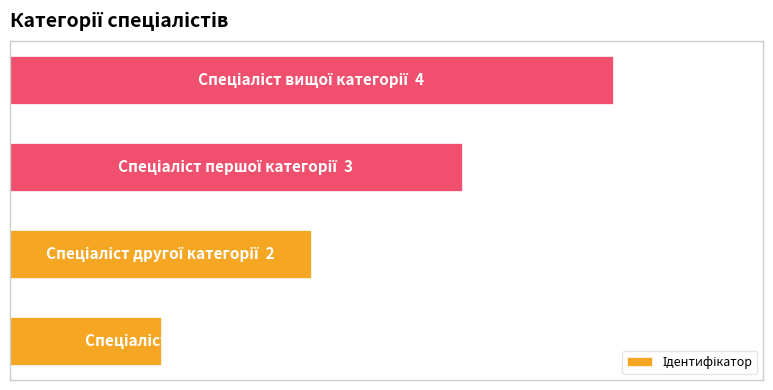

List the labels in order of value, largest first.

3, 2, 1, 0